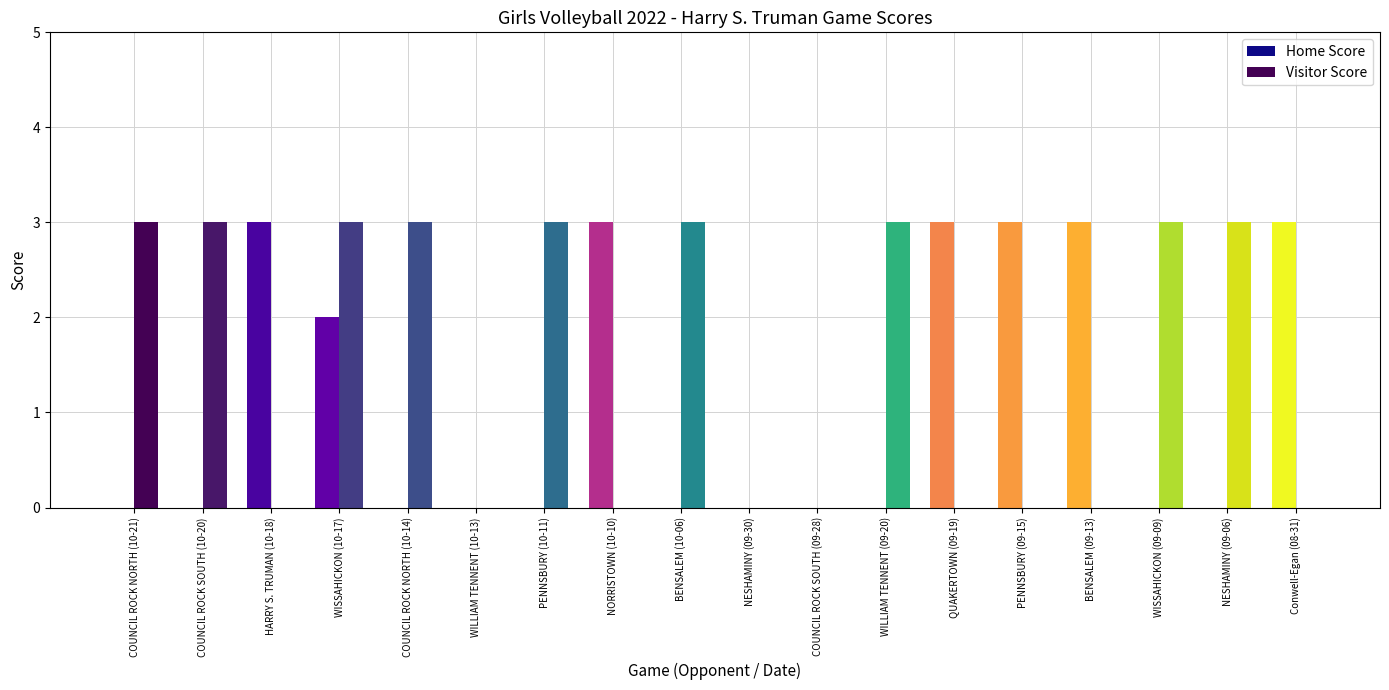

Reading right to left, transcribe all the data shown in this chart.

Home Score: 3	0	0	3	3	3	0	0	0	0	3	0	0	0	2	3	0	0
Visitor Score: 0	3	3	0	0	0	3	0	0	3	0	3	0	3	3	0	3	3